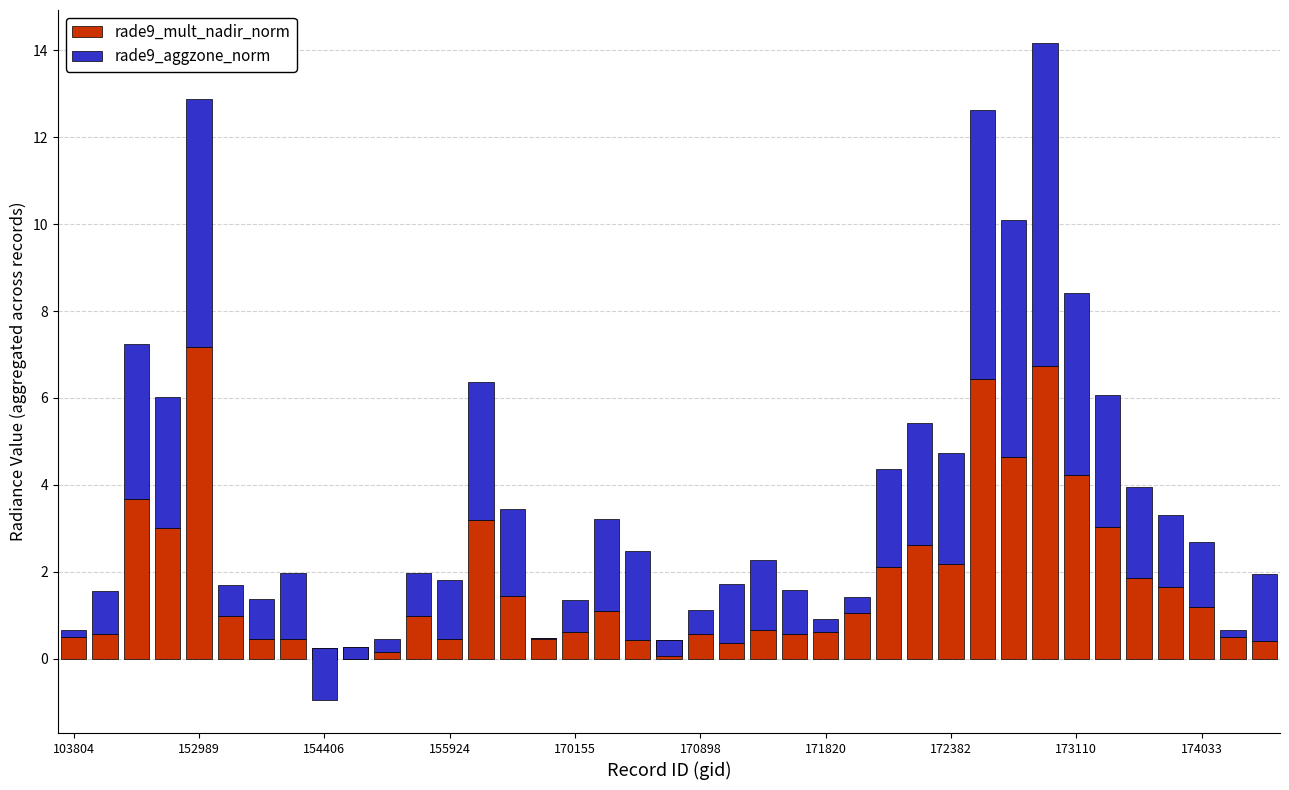

What is the difference between the highest and lowest values at 21?

1.0